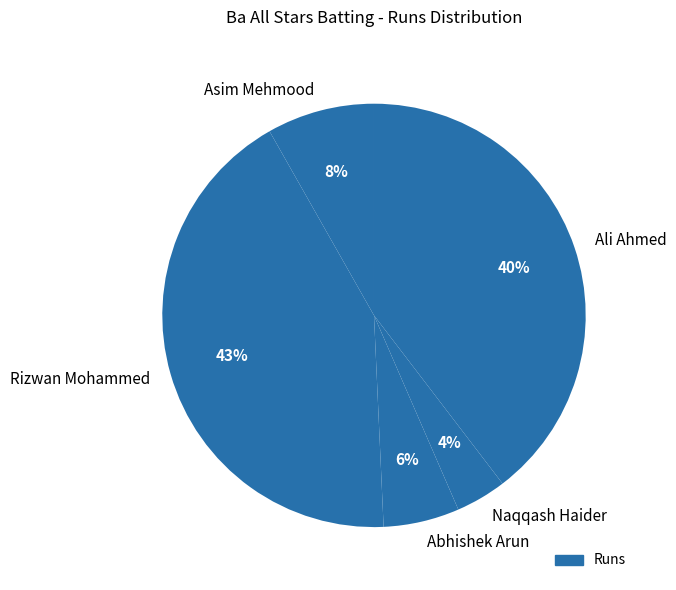

True or false: Ali Ahmed accounts for 40% of the total.

True